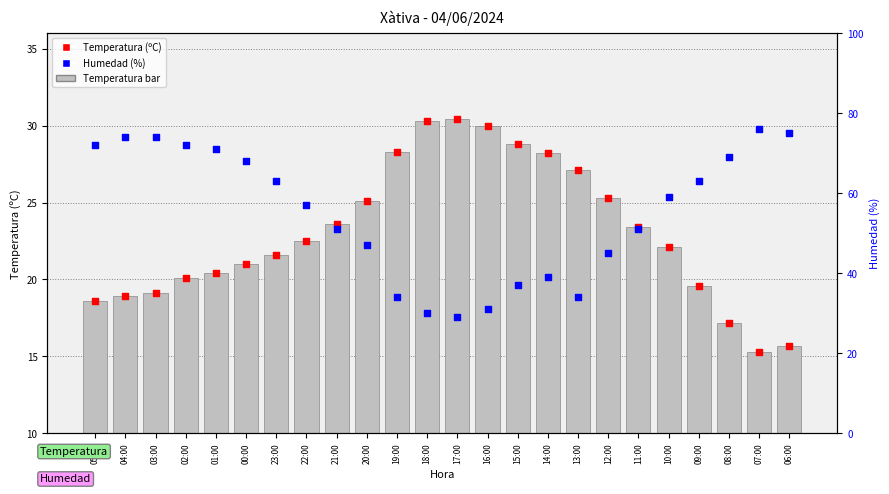

Which series has the widest spread of Y values?

Humedad (%)